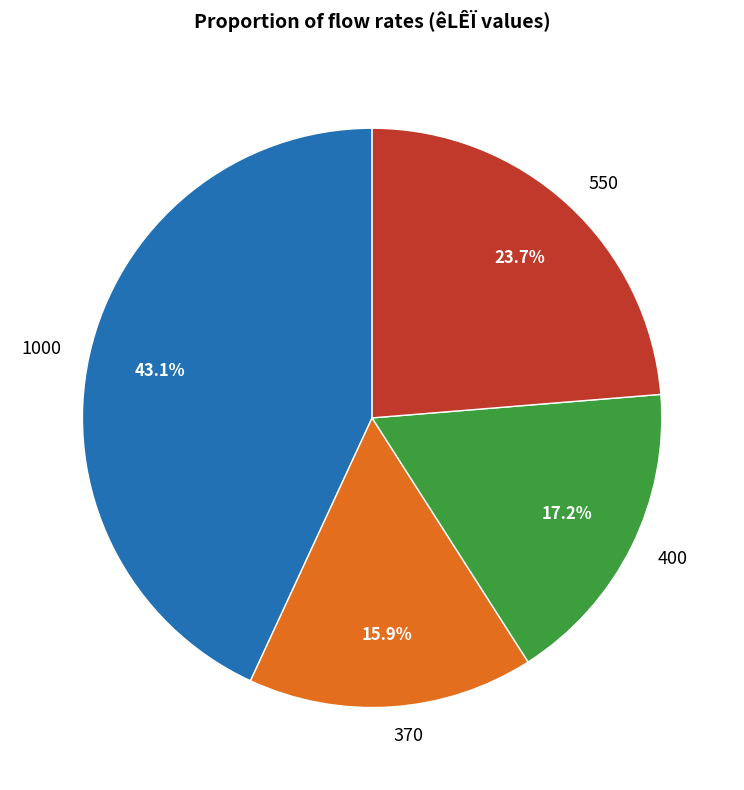

Which has a higher value, 400 or 370?

400